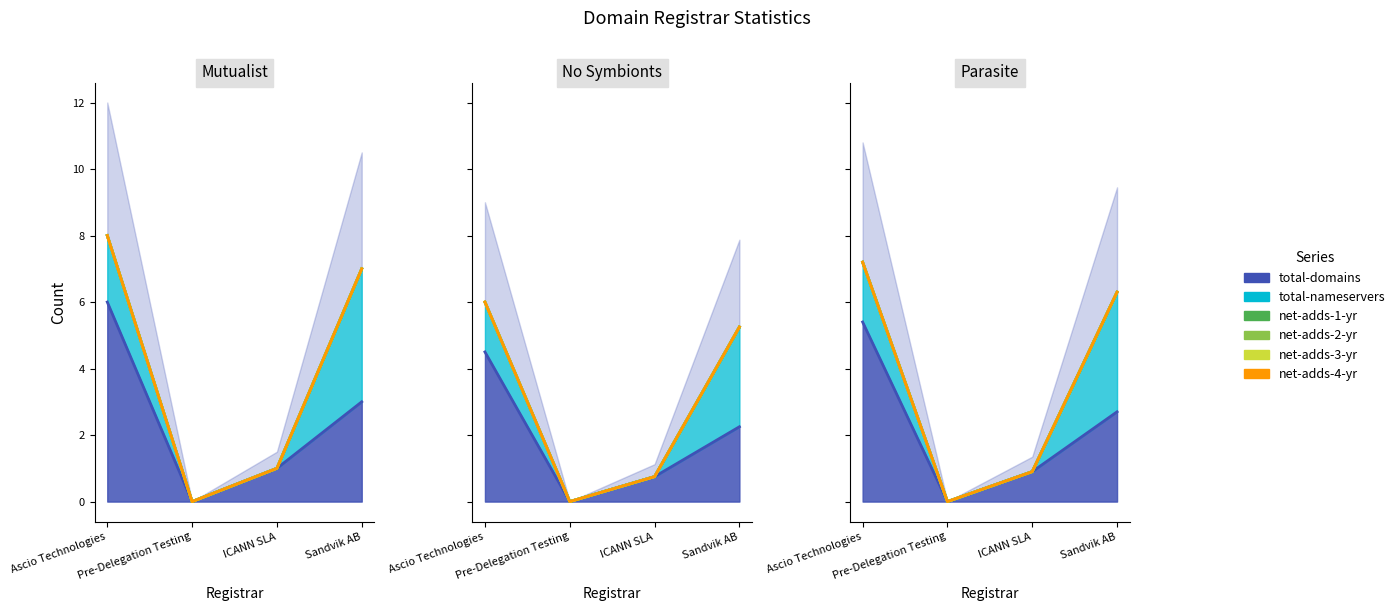

Where does the total-domains series first go above 3?

Ascio Technologies